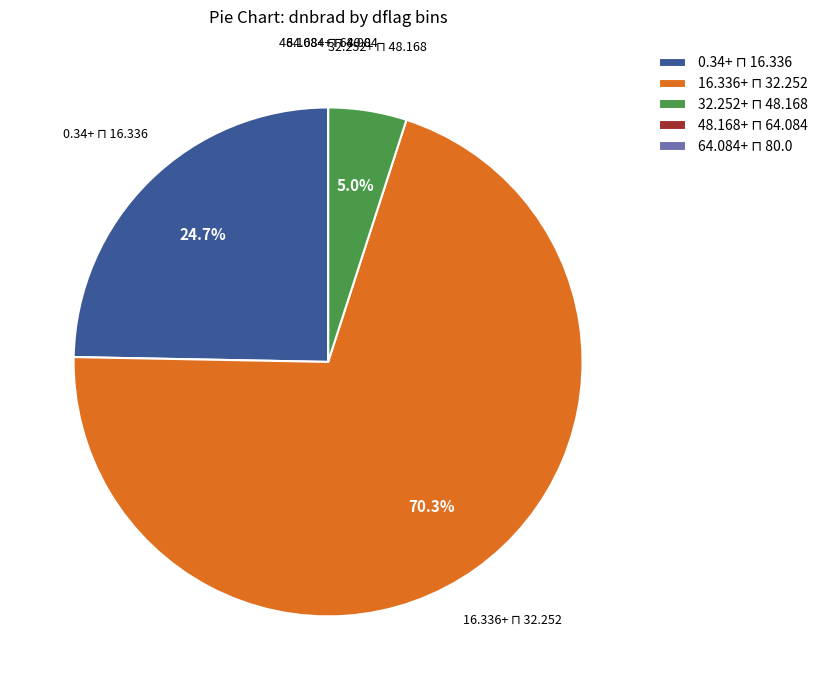

To the nearest percent, what is the average slice percentage?

20%